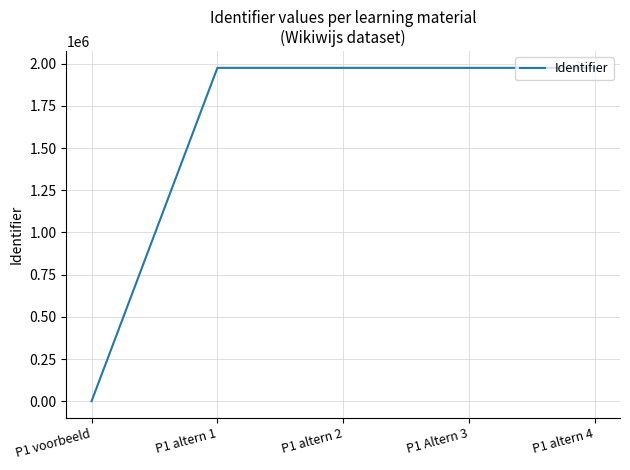

What is the change in value from P1 voorbeeld to P1 altern 4?

+1975339